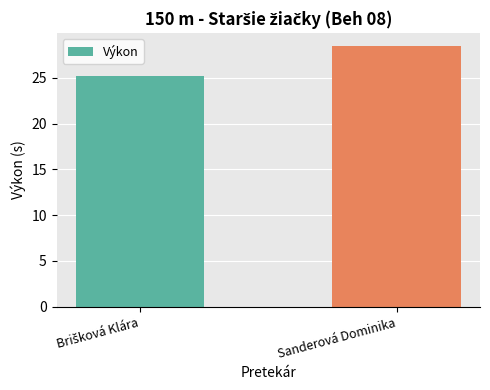

What is the average value?

26.8